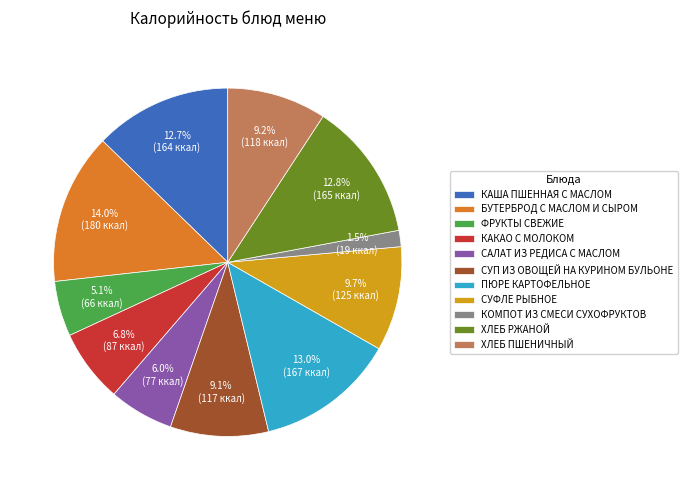

Does СУФЛЕ РЫБНОЕ account for over 50% of the chart?

No